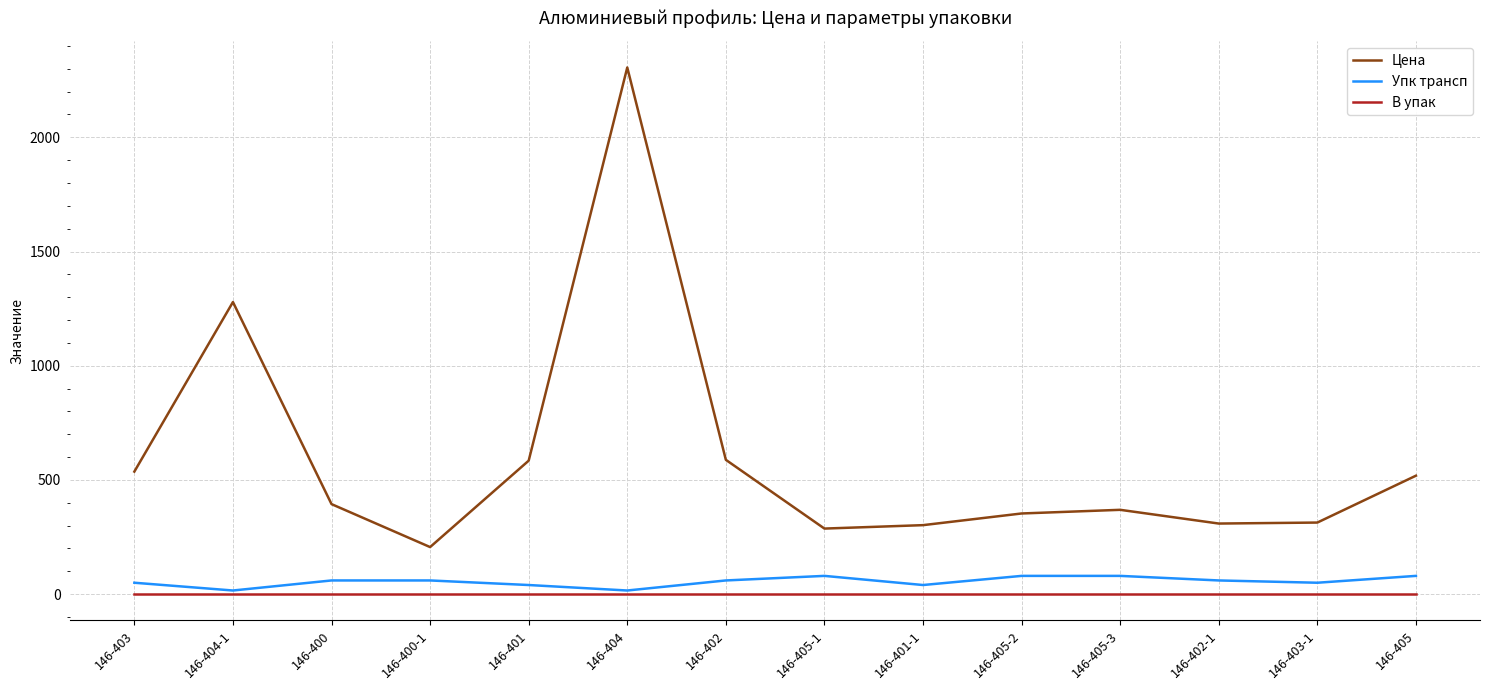

Which series has the largest total across all categories?

Цена